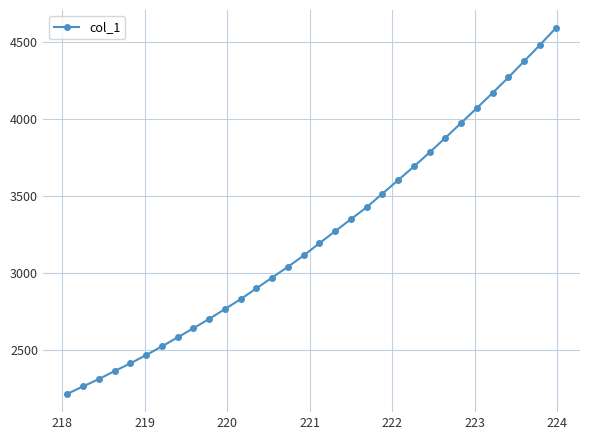

What is the value of the 27th point from the left?

4070.7